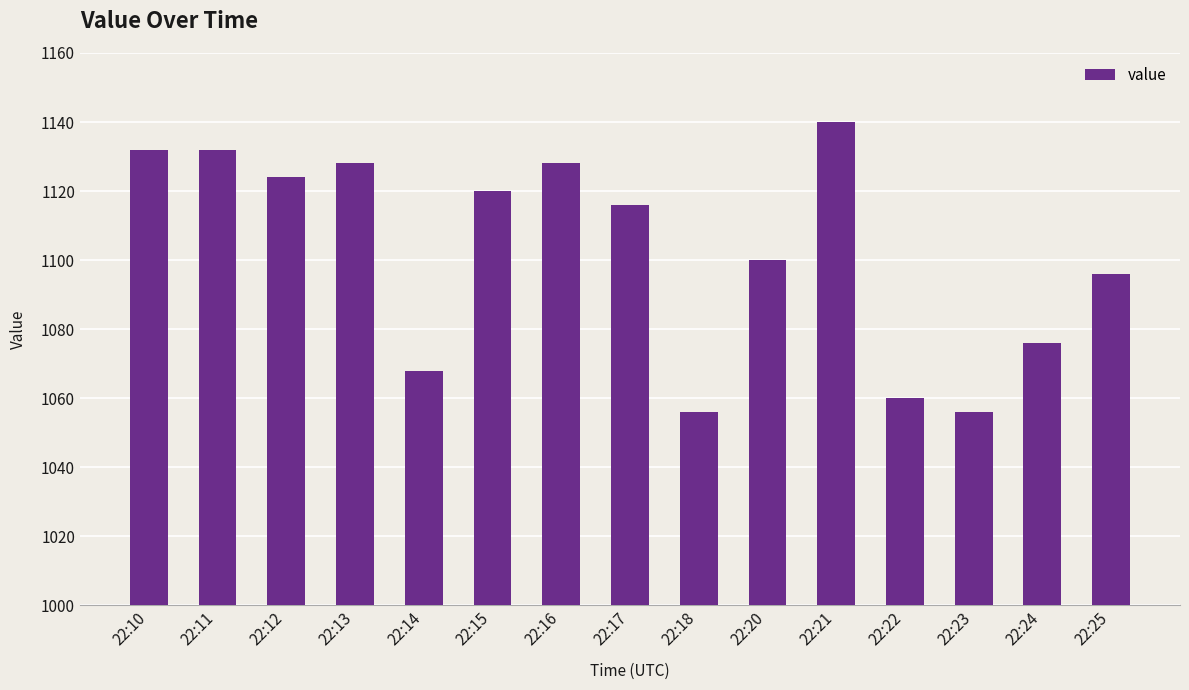

What is the difference between the maximum and minimum values?

84